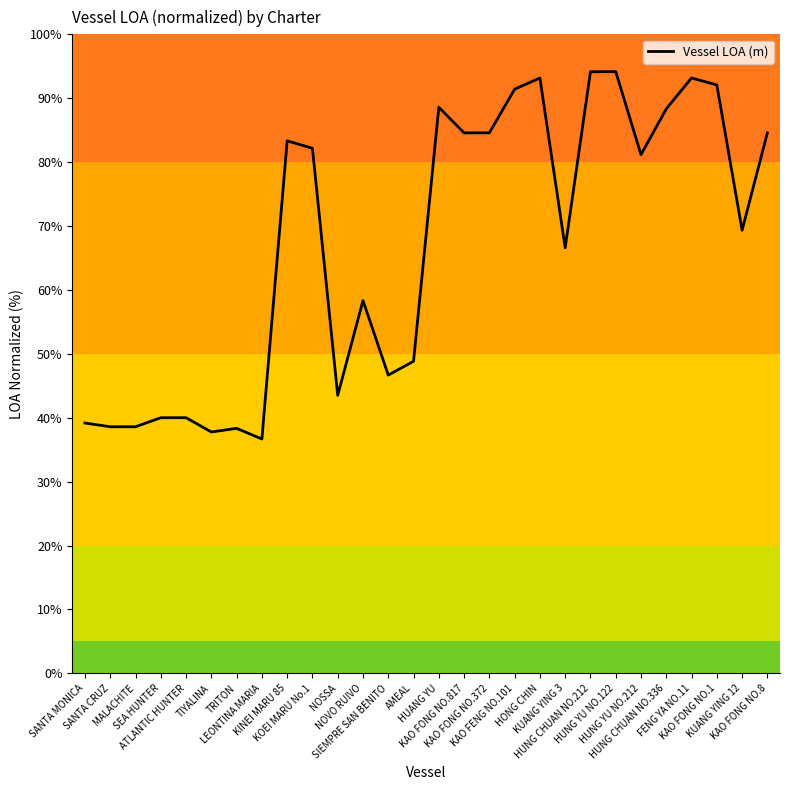

What is the minimum value shown in the chart?

36.7